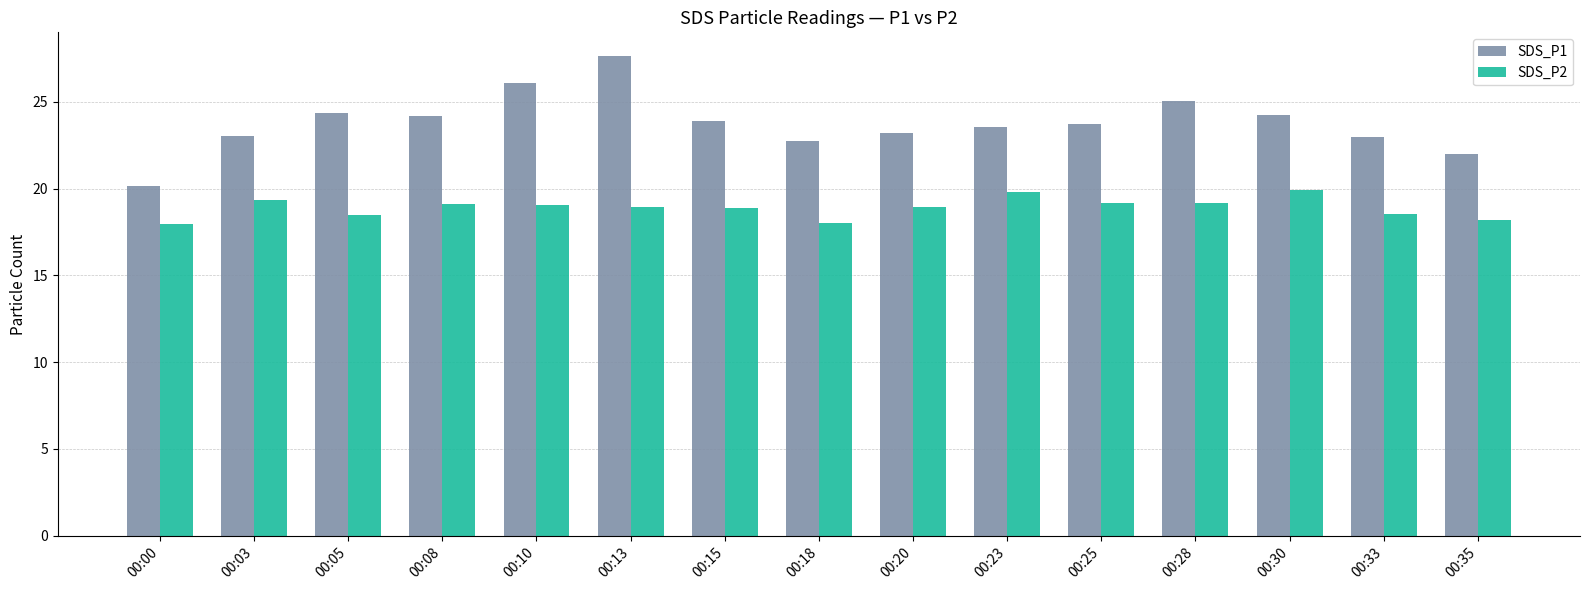

Is the value of SDS_P1 at 00:03 greater than the value of SDS_P2 at 00:00?

Yes